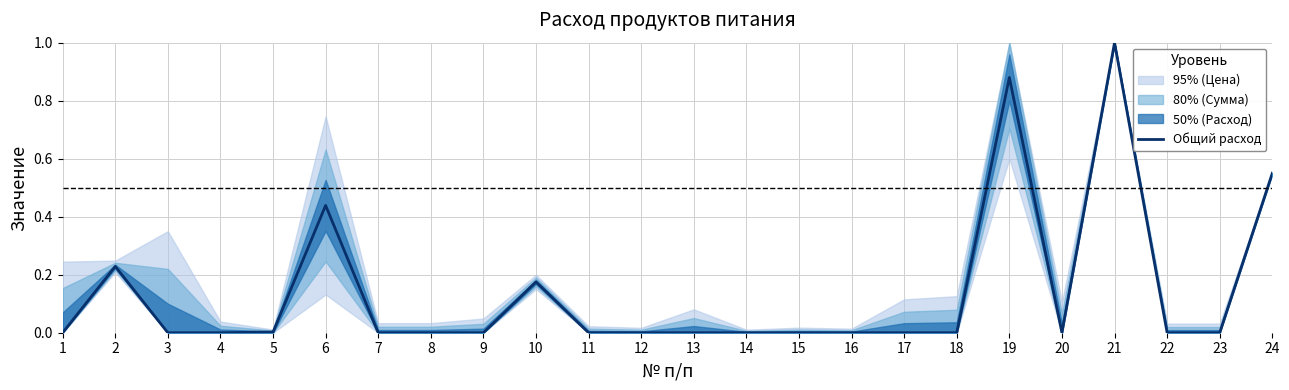

What is the average value?

0.1